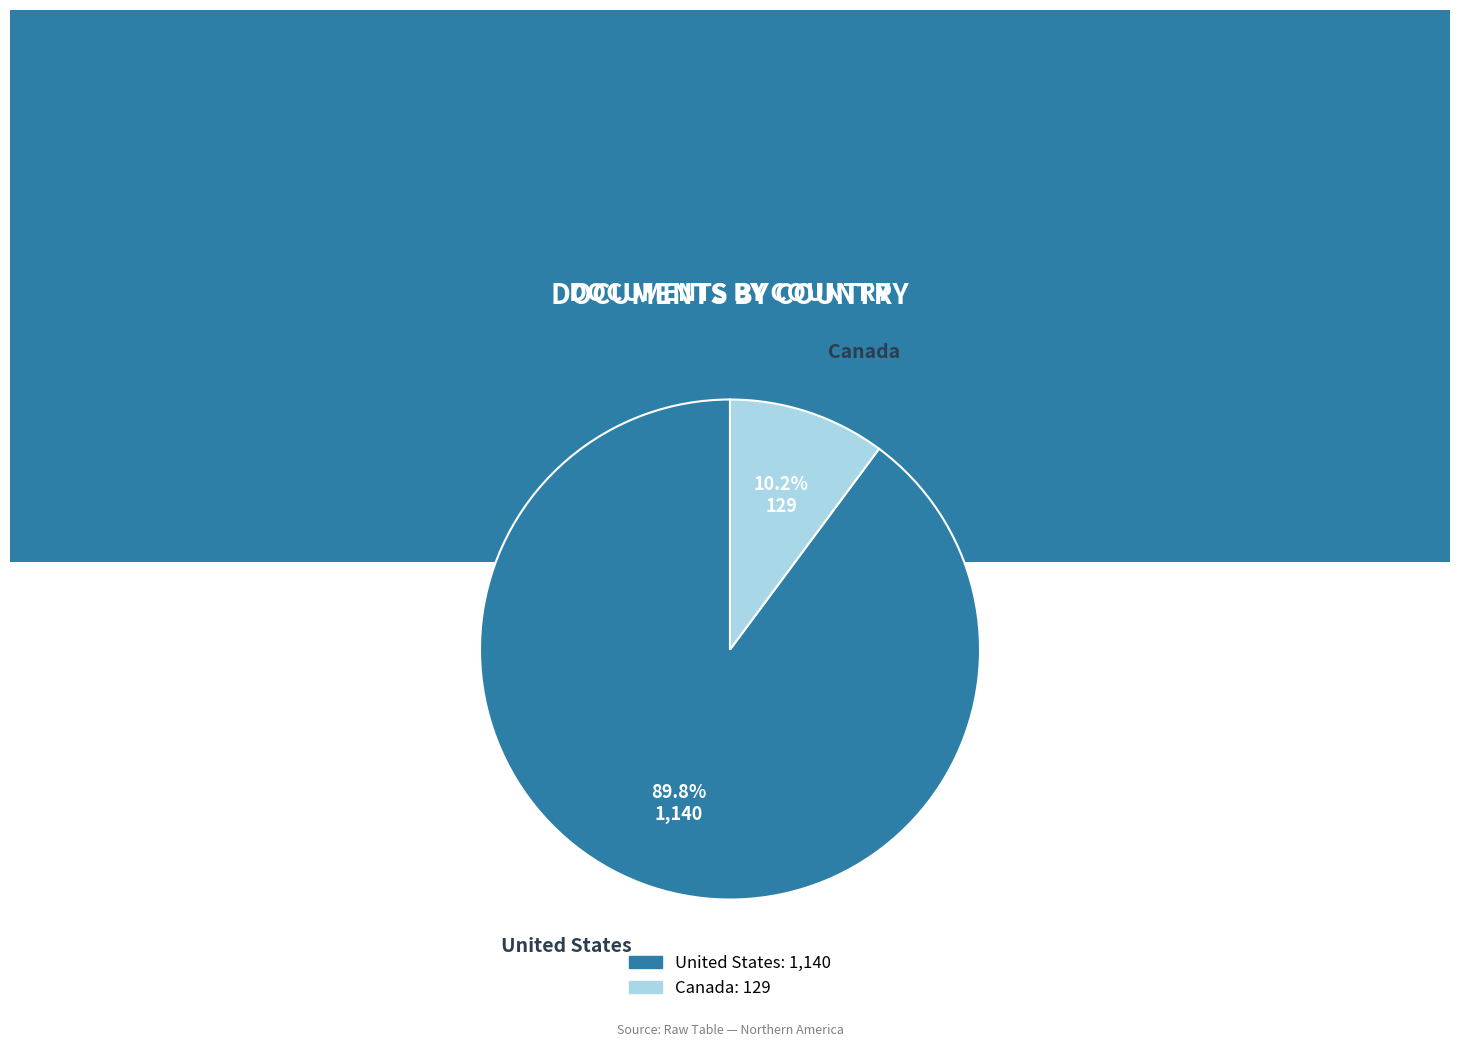

What percentage is the United States slice, to the nearest percent?

90%